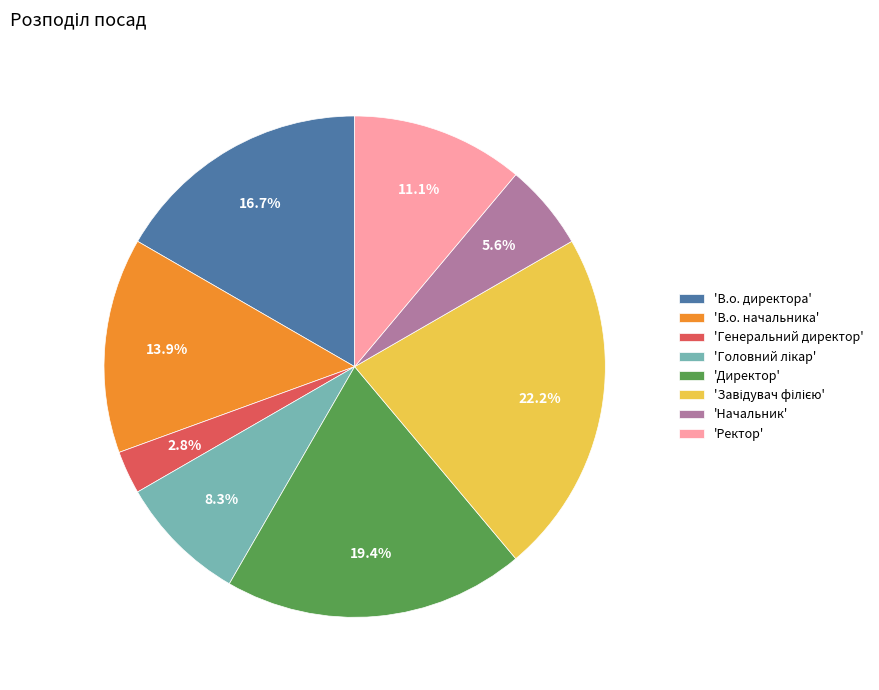

What percentage is NOT represented by 'В.о. директора'?

83.3%